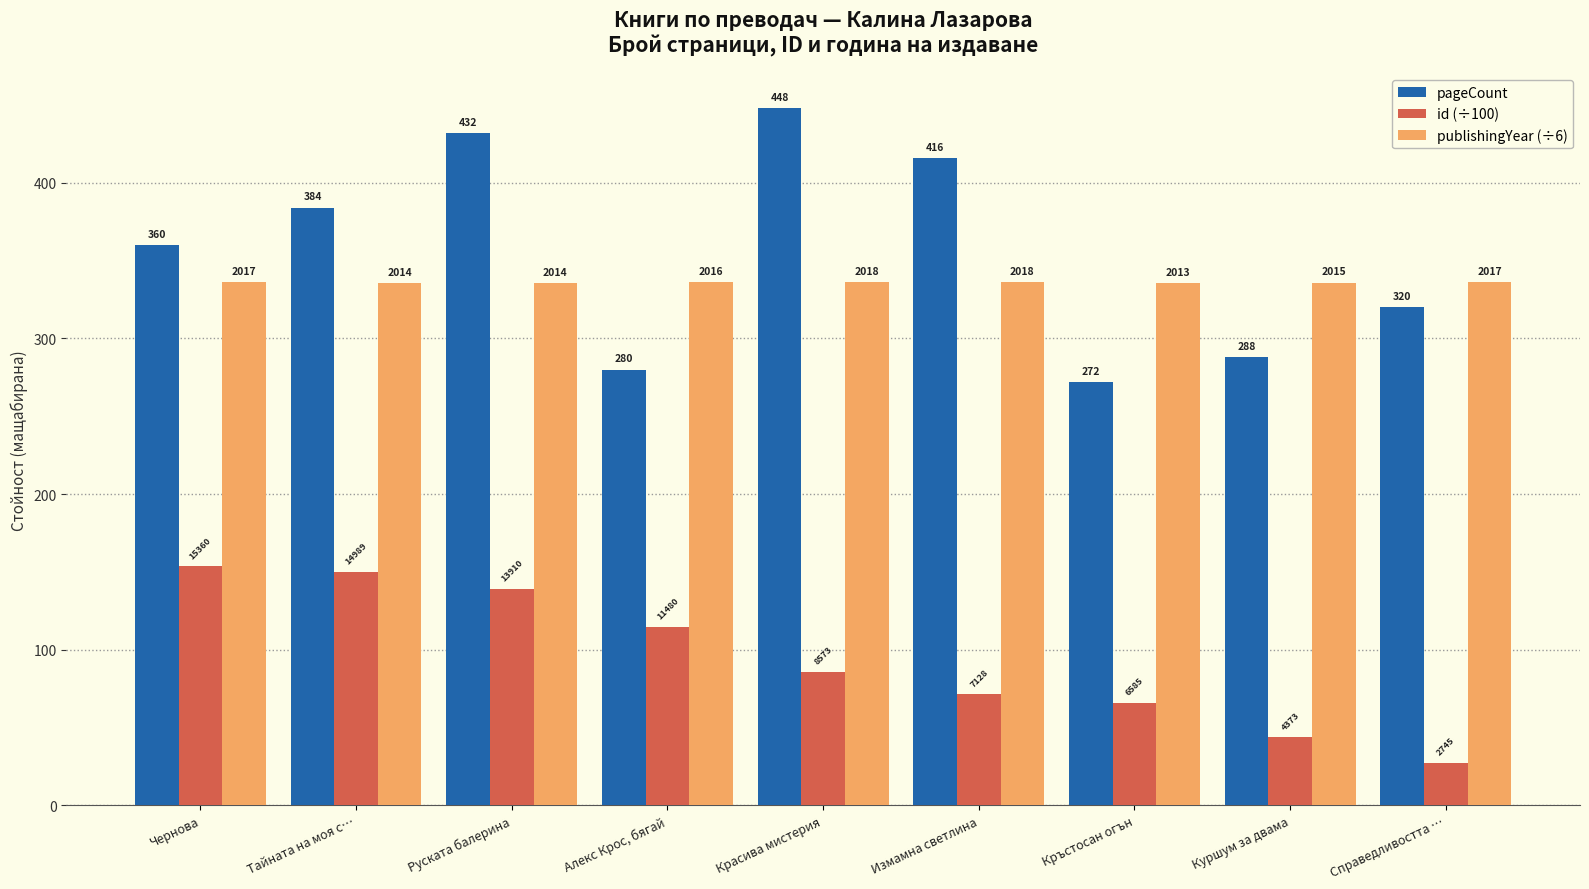

What is the value of the publishingYear (÷6) bar at the 8th from the left?

335.8